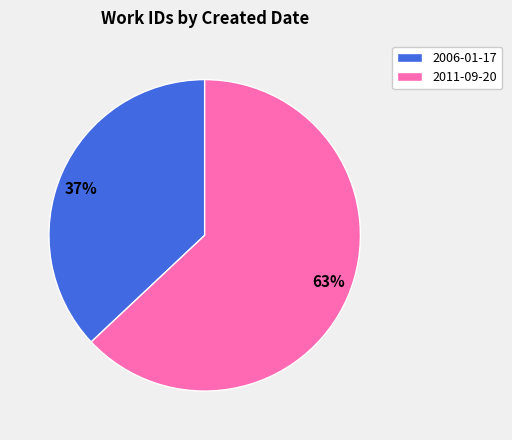

Is it true that 2011-09-20 is 63% of the pie?

True